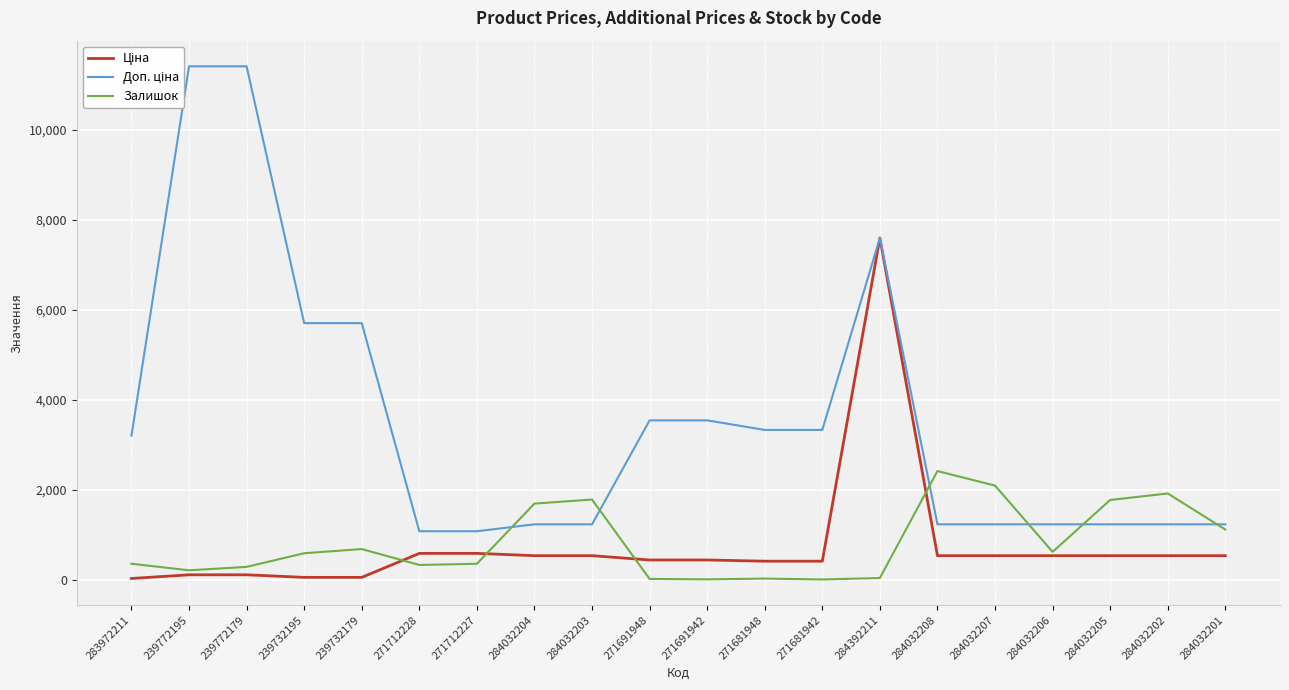

Which series ends up on top after the final intersection of Ціна and Залишок?

Залишок